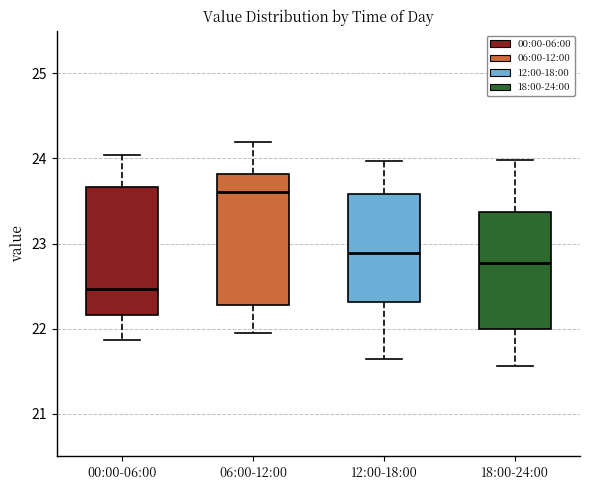

Reading left to right, read every box against the y-axis: the position of its median line, the range the box covers, and the ends of its whiskers. The values are not printed on the chart, so give them approximately, as read against the axis.

00:00-06:00: median 22.5, box 22.2 to 23.7, whiskers 21.9 to 24.0
06:00-12:00: median 23.6, box 22.3 to 23.8, whiskers 22.0 to 24.2
12:00-18:00: median 22.9, box 22.3 to 23.6, whiskers 21.7 to 24.0
18:00-24:00: median 22.8, box 22.0 to 23.4, whiskers 21.6 to 24.0